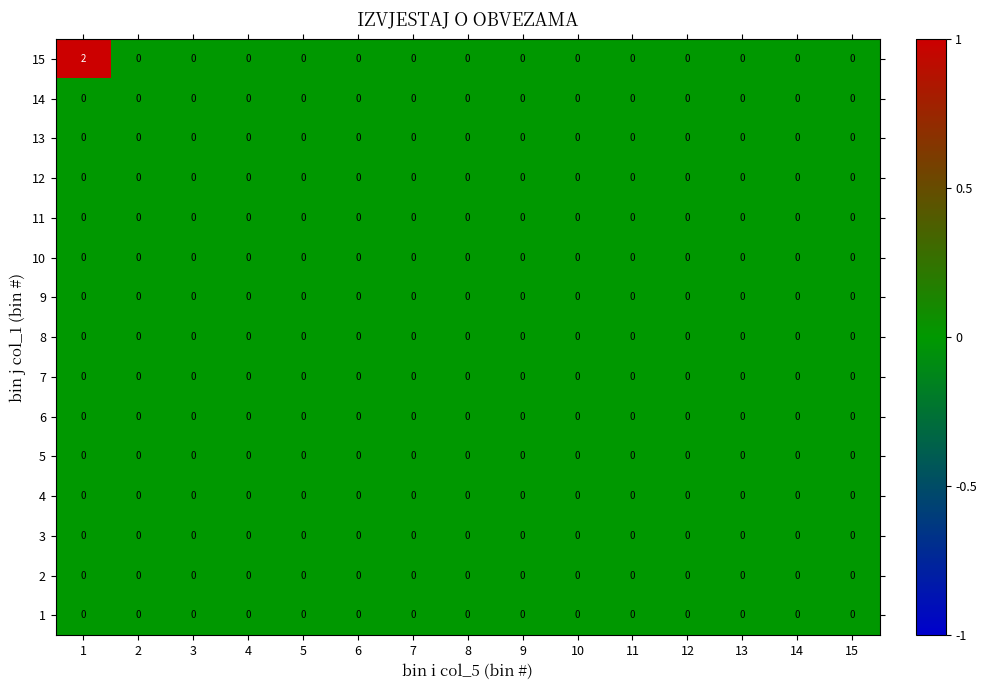

Which series has the largest total across all categories?

15